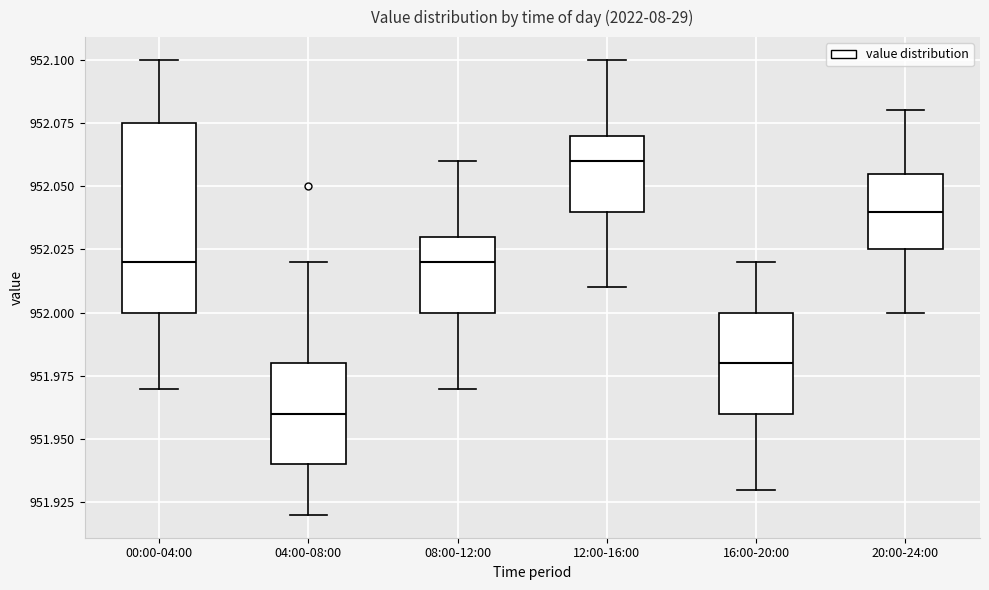

Which box is the tallest, from its lower edge to its upper edge?

00:00-04:00